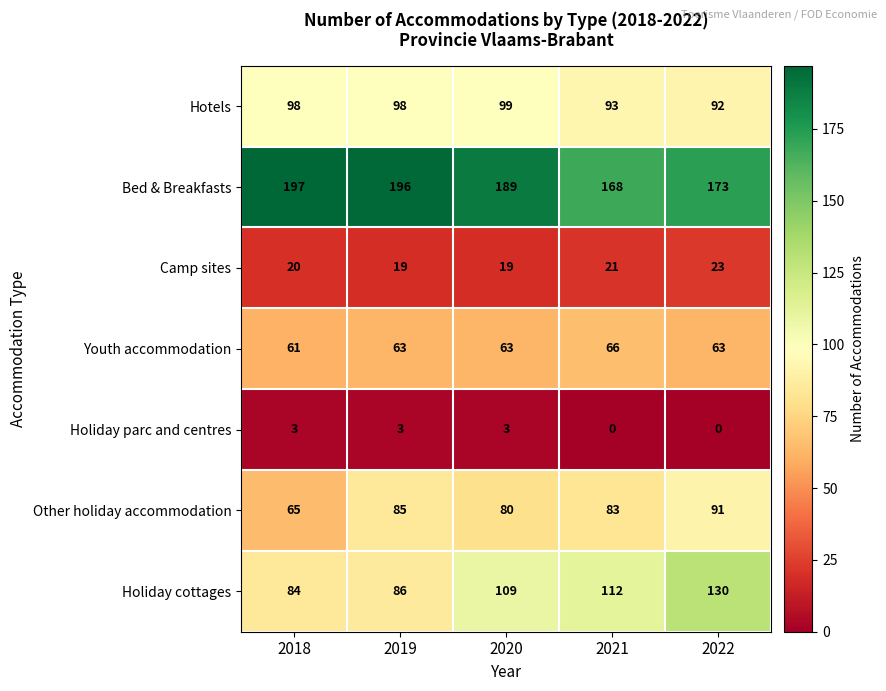

What is the spread (max minus min) of values at 2021?

168